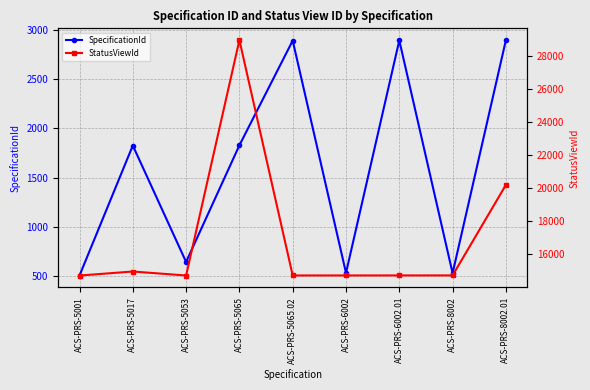

Is it true that StatusViewId equals 28951 at ACS-PRS-5065?

True